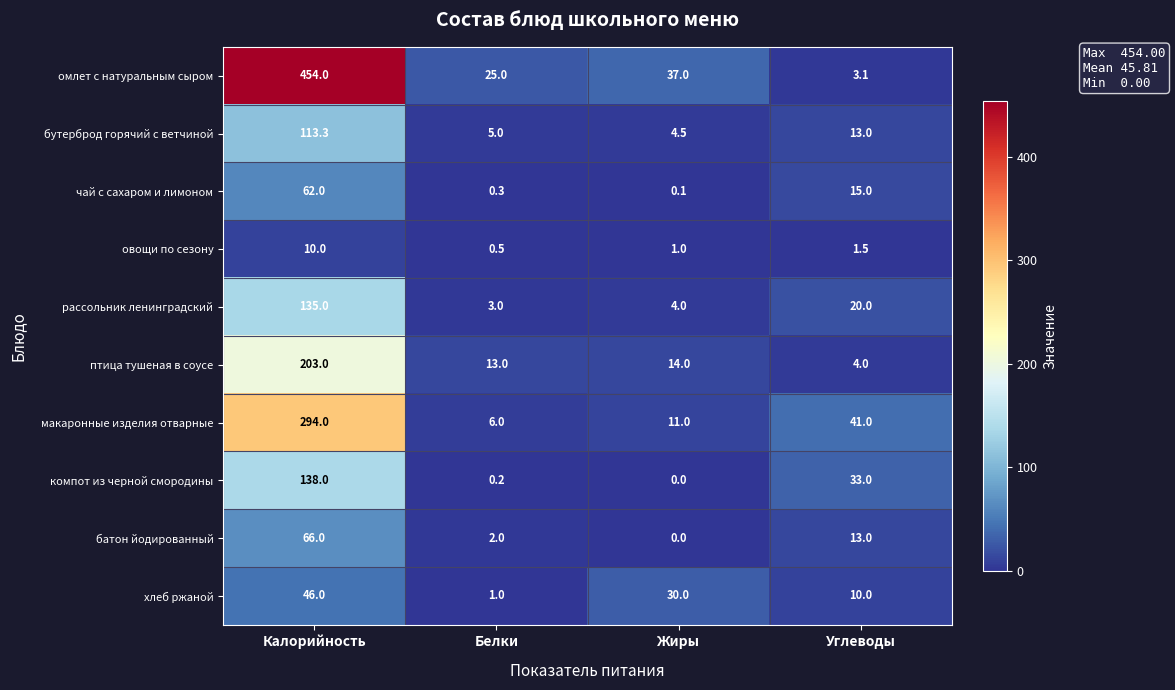

What is the difference between the maximum and minimum values in the омлет с натуральным сыром series?

450.9